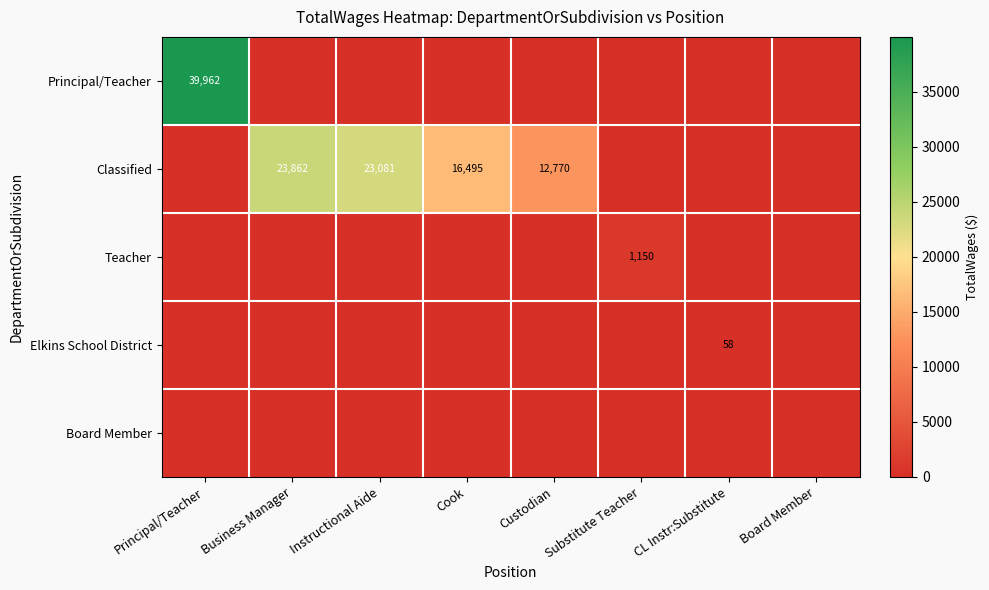

Which label corresponds to the largest value in the chart?

Principal/Teacher